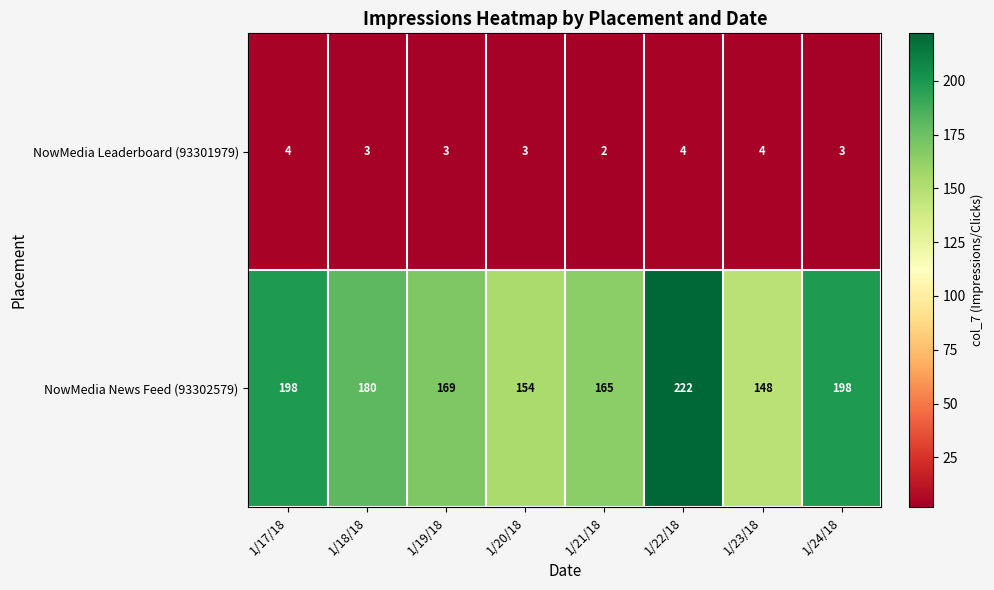

Which series has the largest total across all categories?

NowMedia News Feed (93302579)